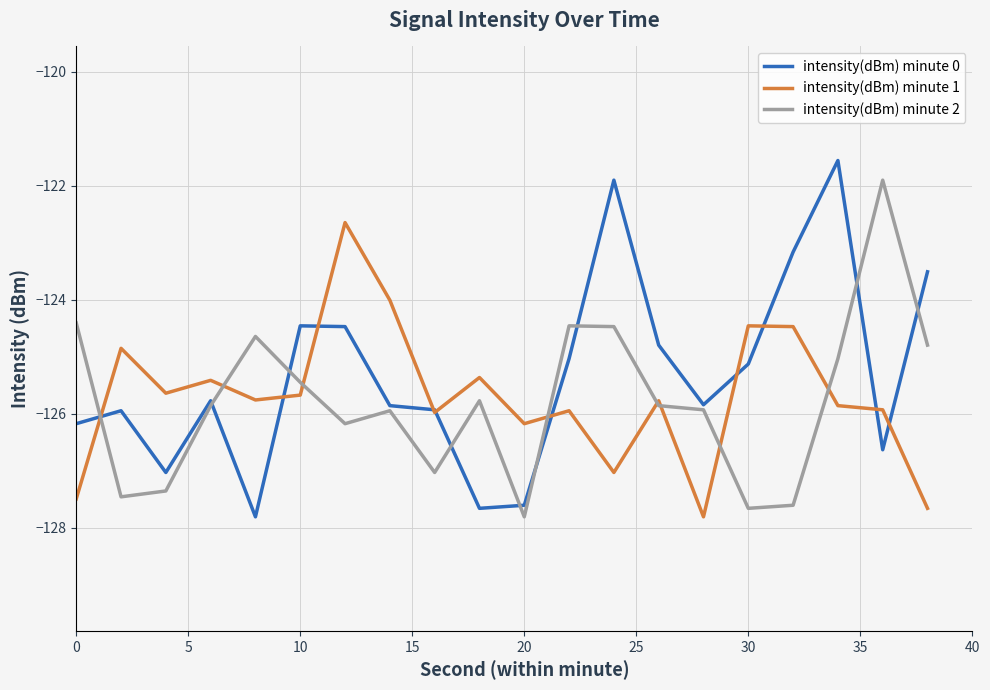

What is the greatest value displayed?

-121.6